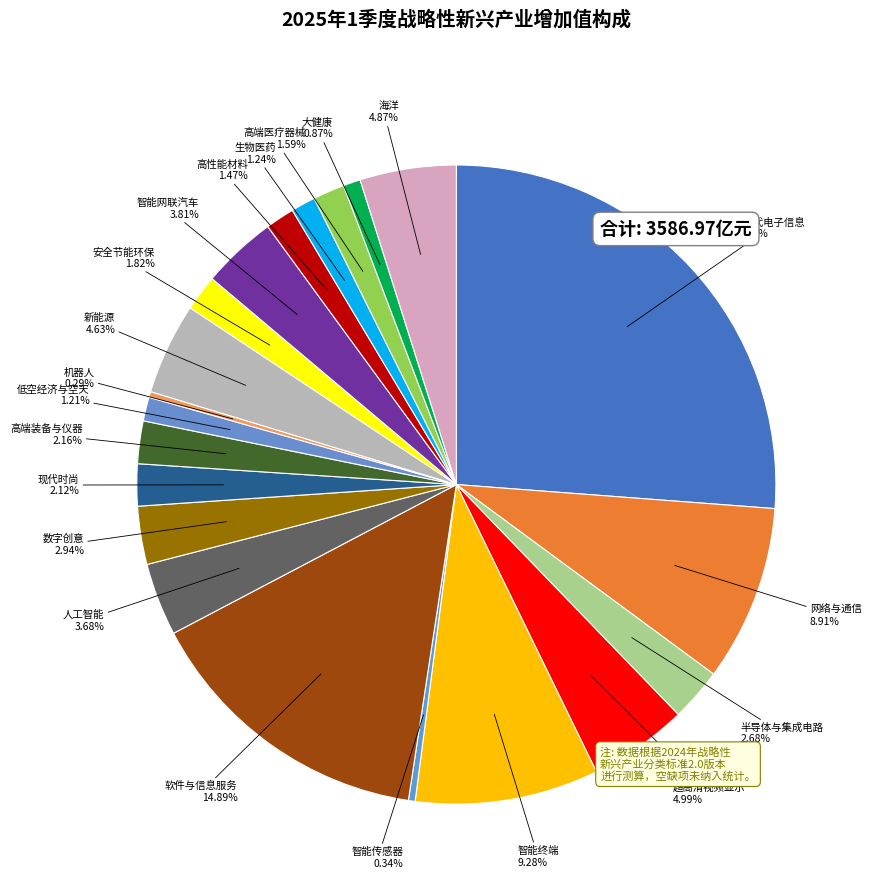

What is the ratio of the value at 新一代电子信息 to the value at 生物医药?

21.1